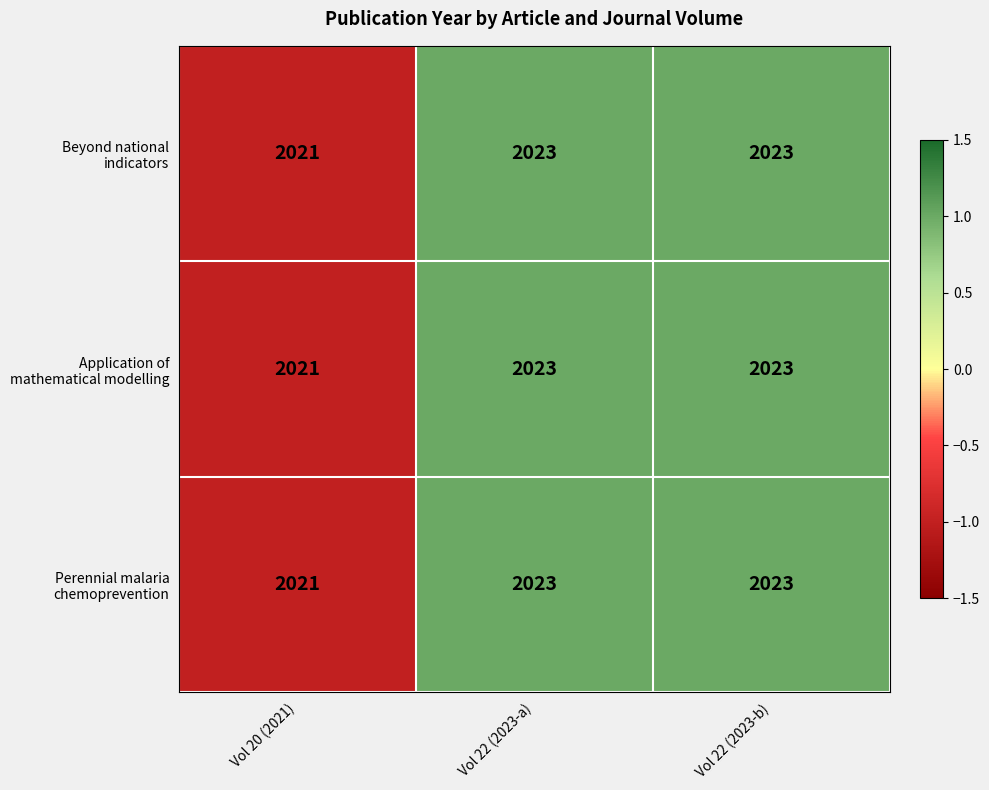

What is the total value across all series at Vol 20 (2021)?

6063